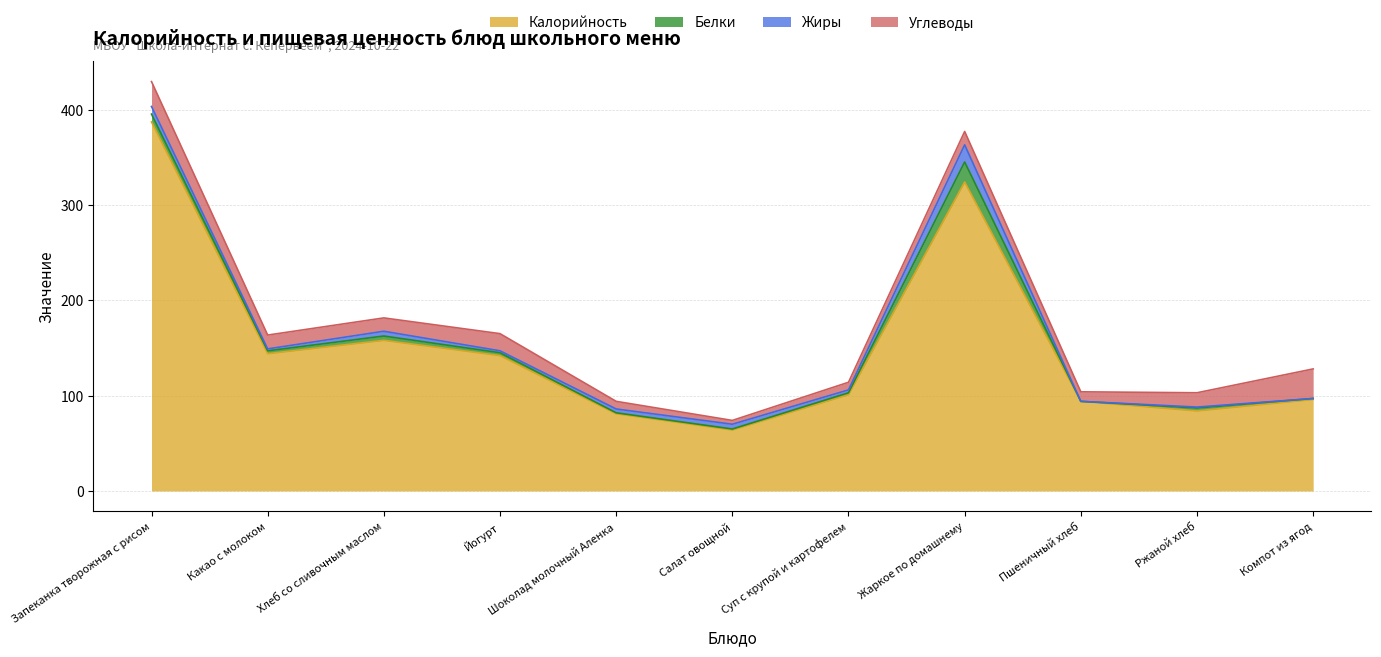

At which label does Жиры reach its peak?

Жаркое по домашнему